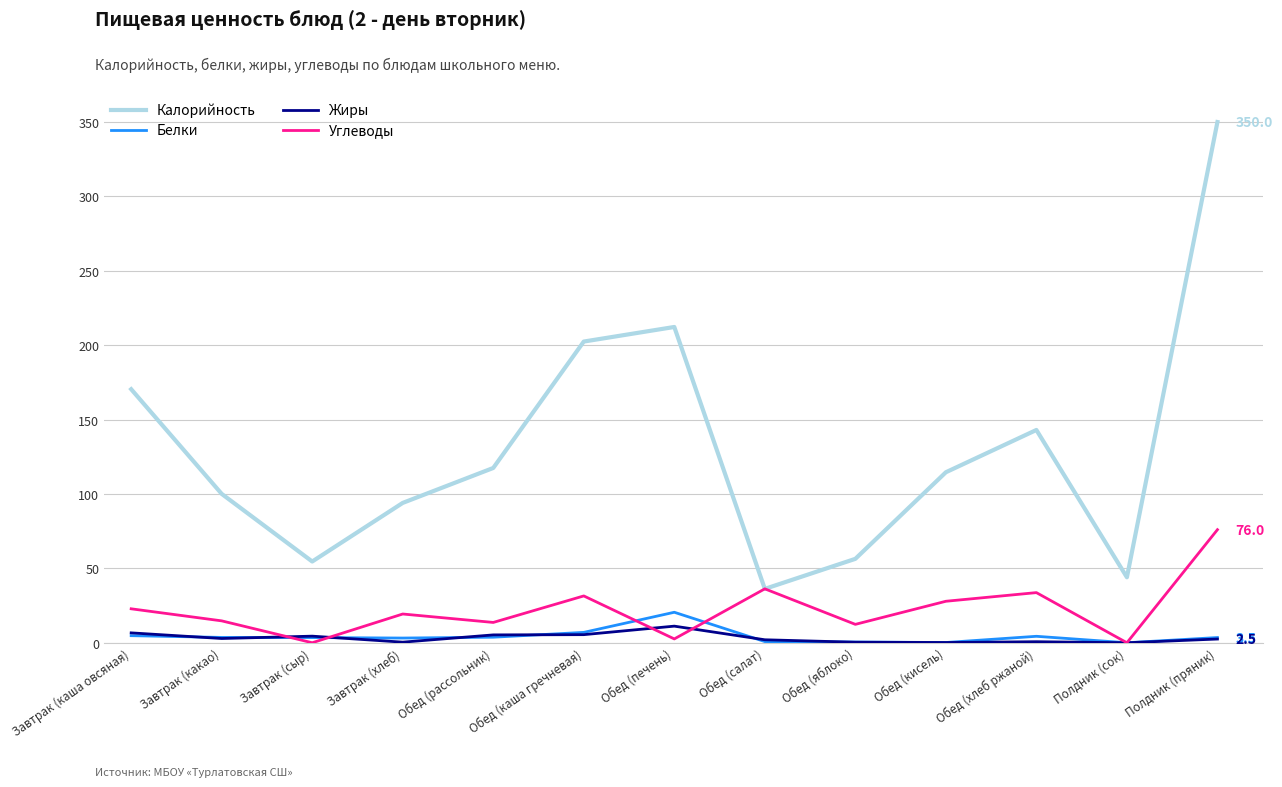

Which series has the widest spread of values?

Калорийность